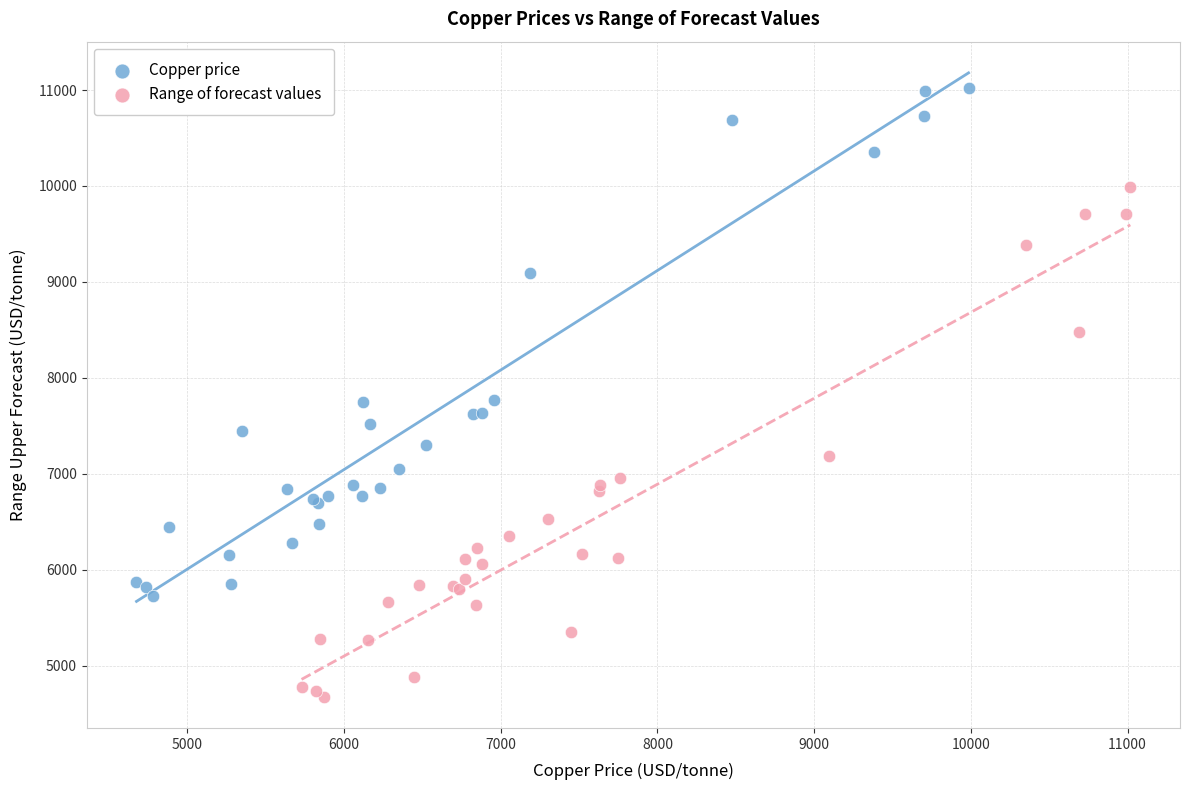

Which series contains the highest Y value?

Copper price